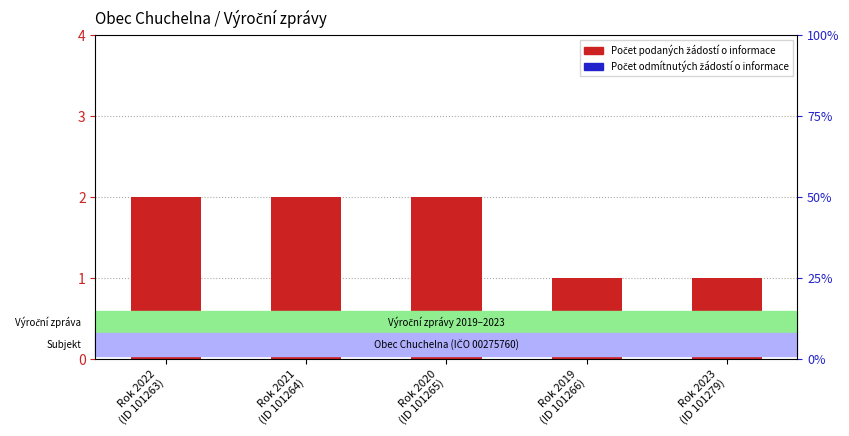

At which label is Počet odmítnutých žádostí o informace closest to 0?

Rok 2022
(ID 101263)